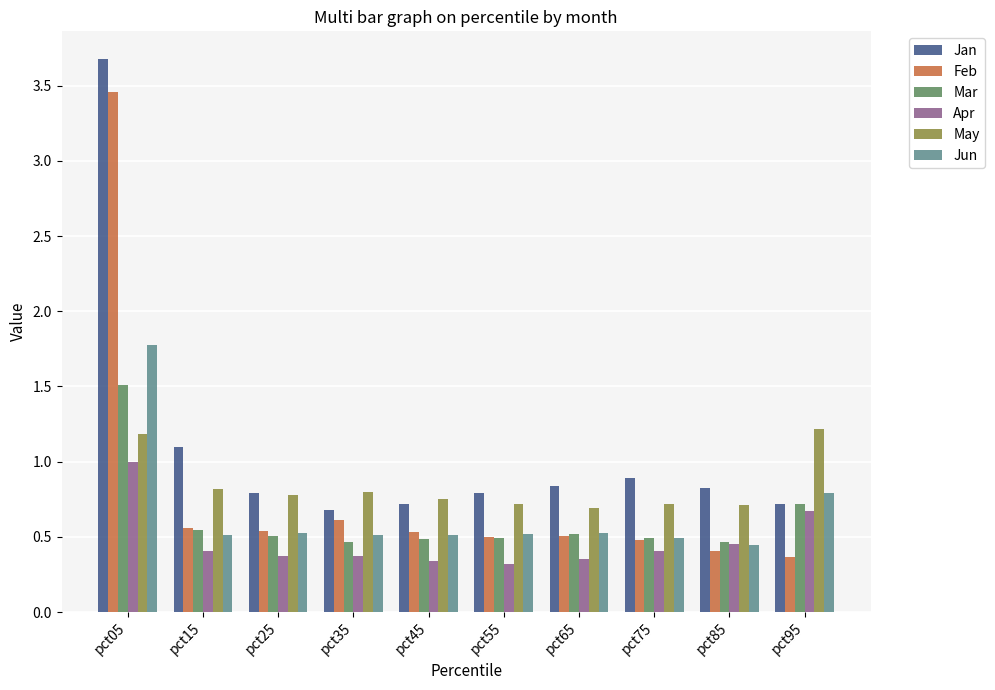

What is the value of the Feb bar at the 4th from the left?

0.6